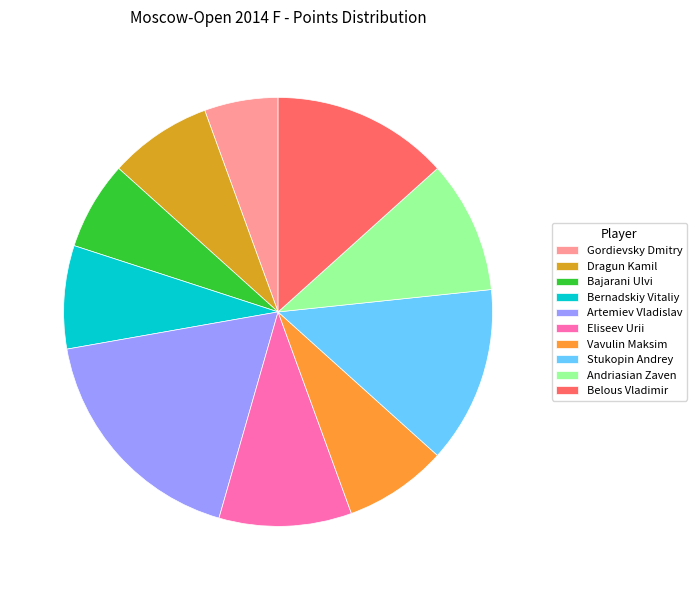

Is the sum of Bajarani Ulvi and Gordievsky Dmitry greater than half?

No